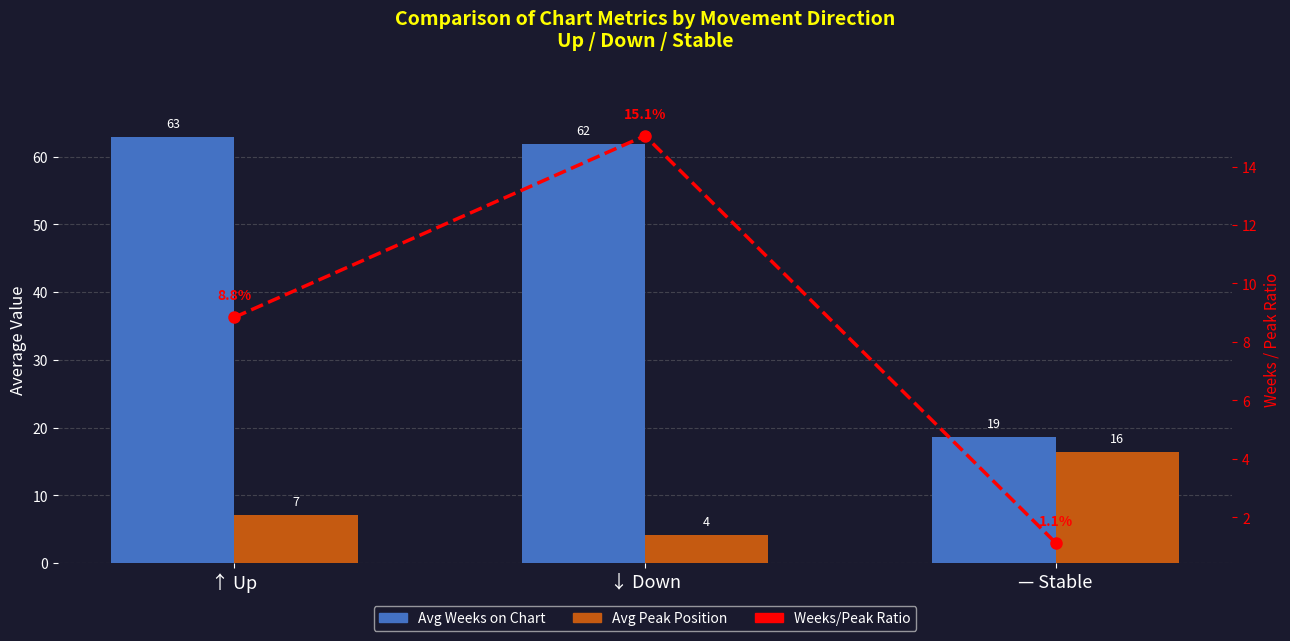

True or false: Weeks/Peak Ratio has a value of 1.1 at — Stable.

True